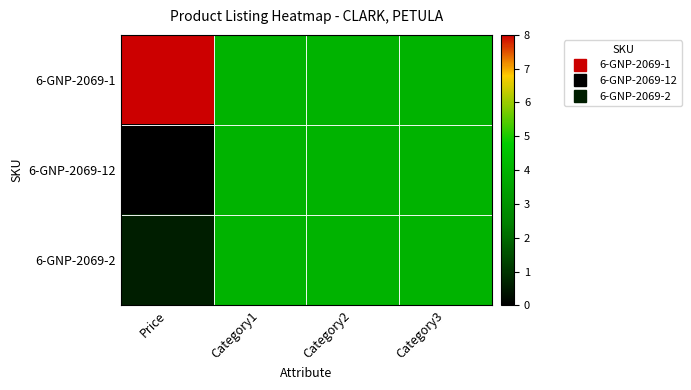

At how many categories does at least one series exceed 6?

1